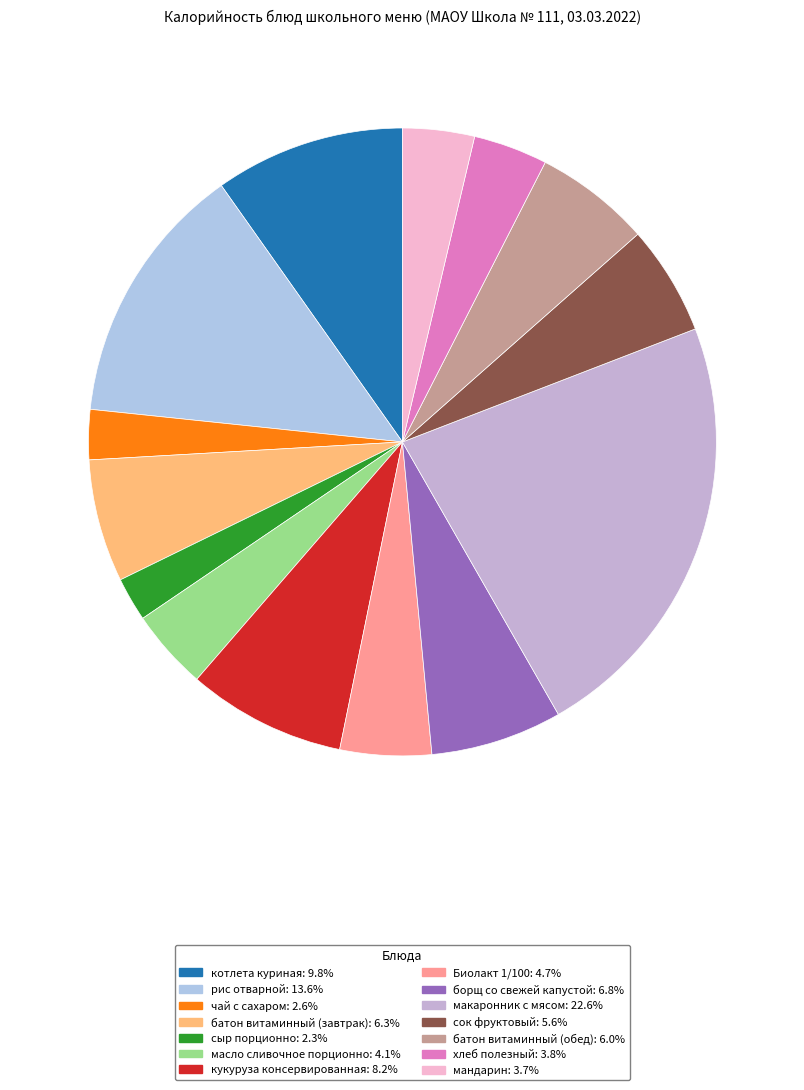

What is the total percentage of мандарин and макаронник с мясом?

26.3%